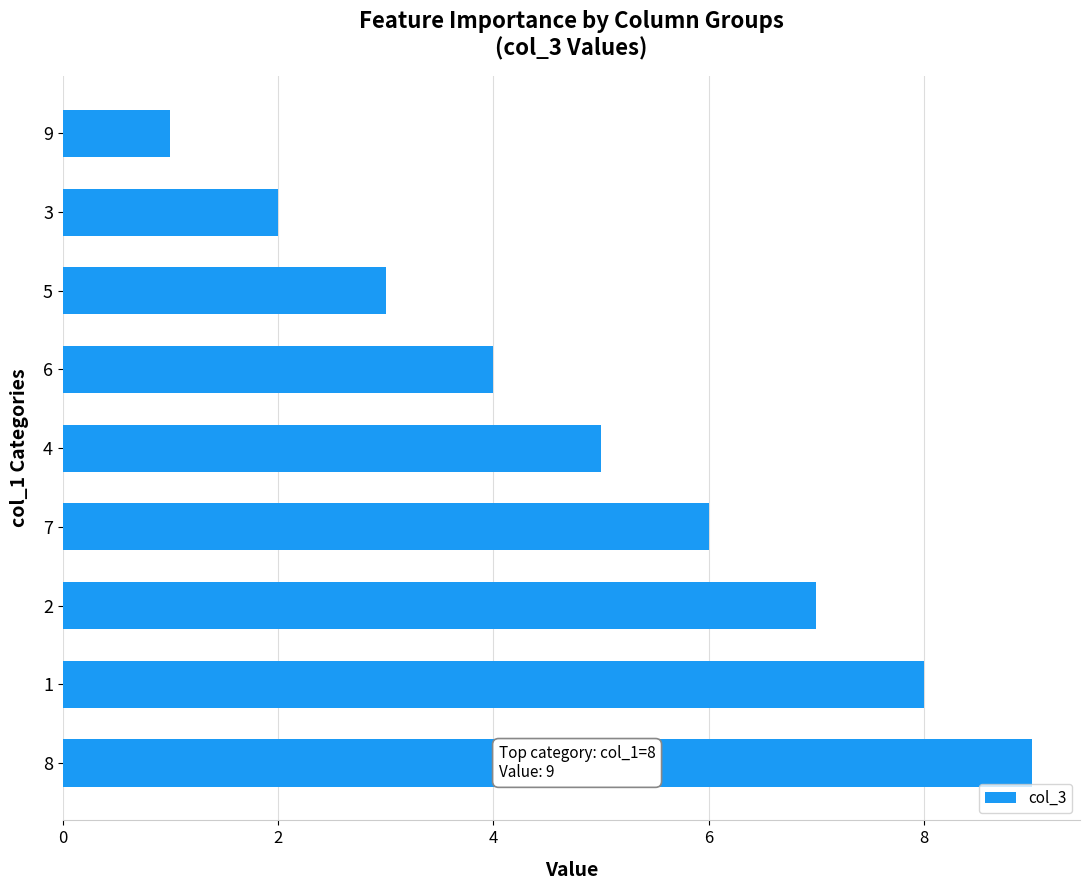

How many bars are there in total?

9